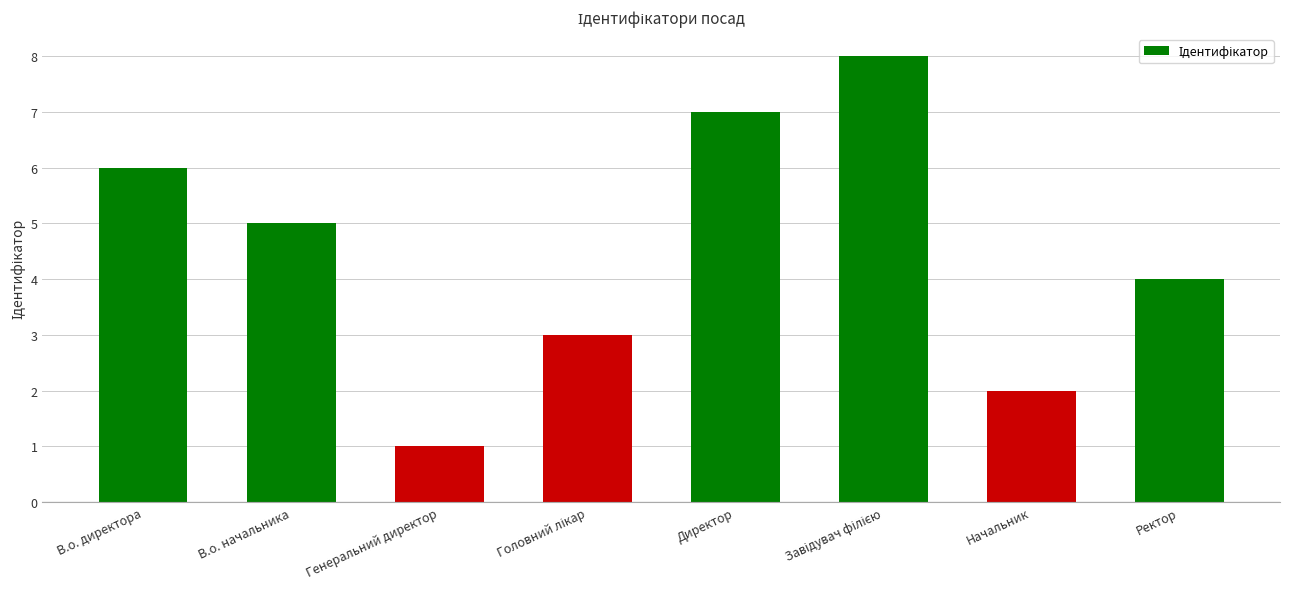

What is the sum of all values?

36